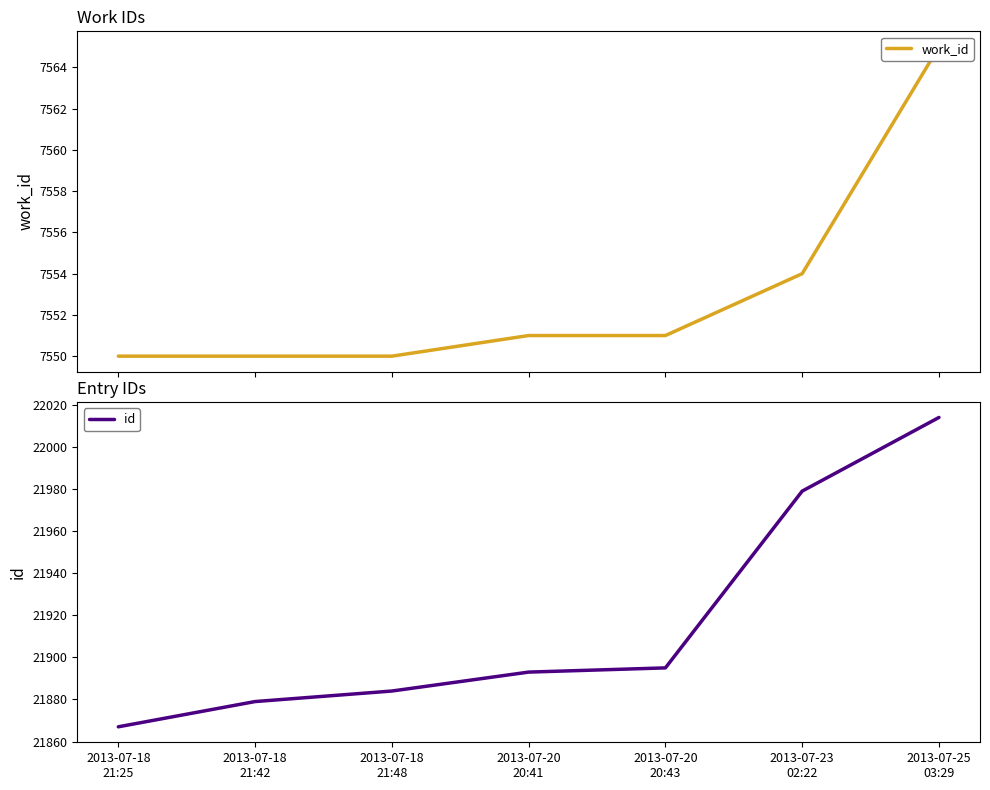

What is the total value across all series at 2013-07-25
03:29?

29579